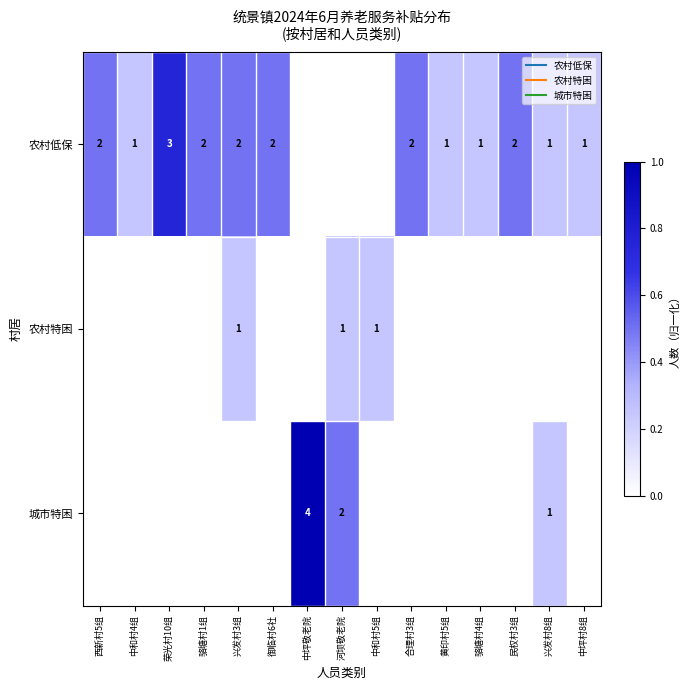

The 城市特困 series shows 1.0 at 中坪敬老院. True or false?

True